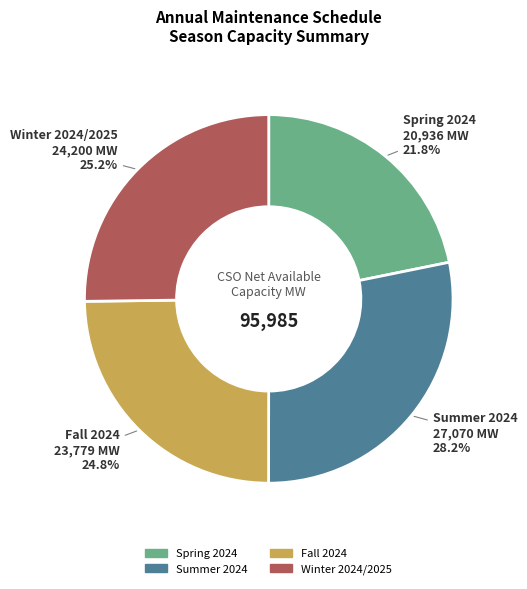

True or false: Winter 2024/2025 accounts for 25% of the total.

True